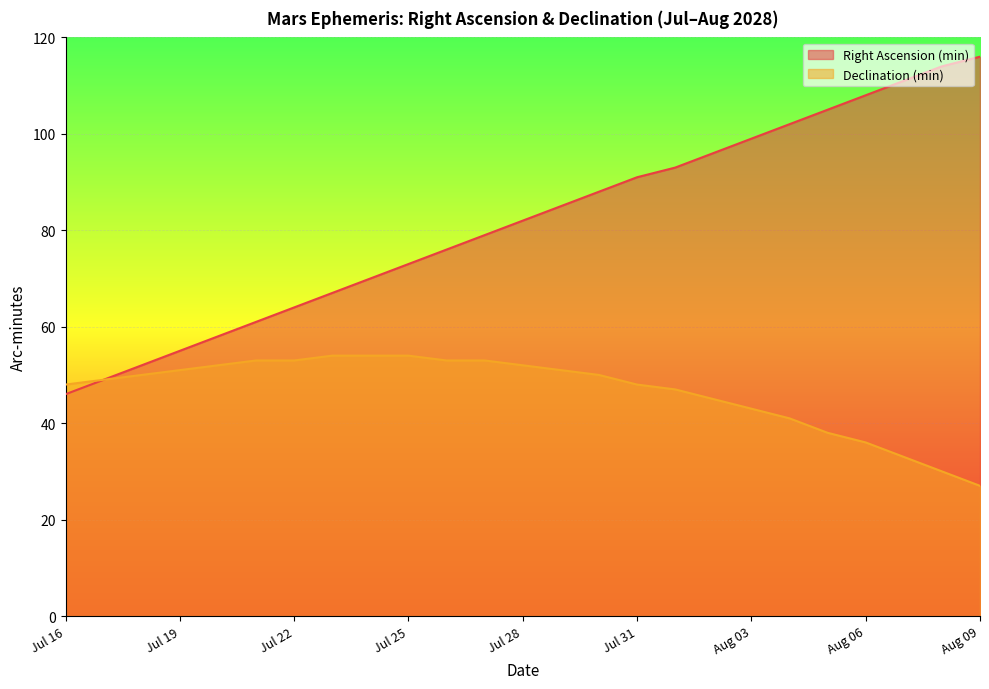

True or false: Declination (min) and Right Ascension (min) cross at least once.

False